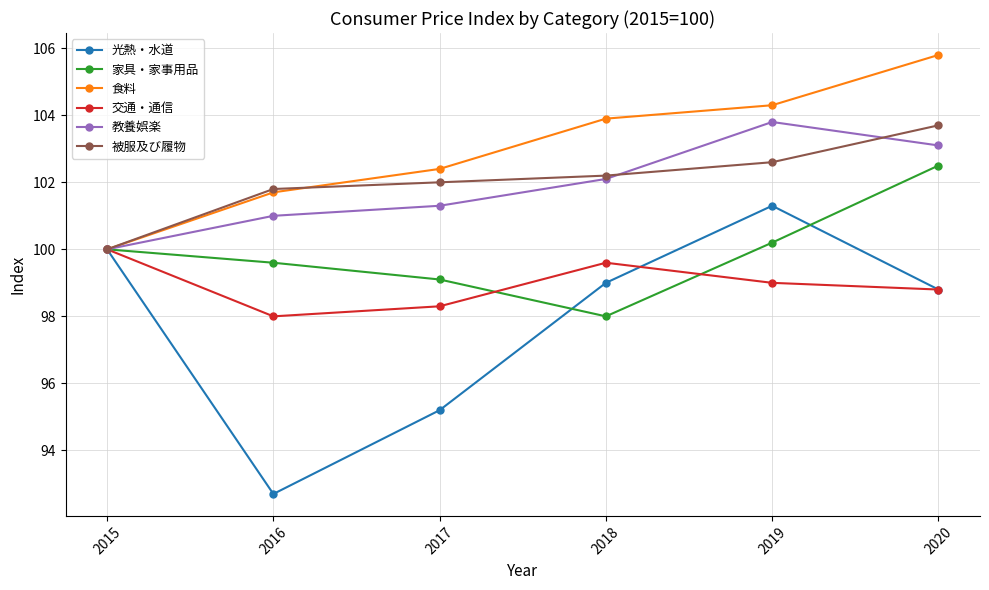

Reading left to right, transcribe all the data shown in this chart.

光熱・水道: 100.0	92.7	95.2	99.0	101.3	98.8
家具・家事用品: 100.0	99.6	99.1	98.0	100.2	102.5
食料: 100.0	101.7	102.4	103.9	104.3	105.8
交通・通信: 100.0	98.0	98.3	99.6	99.0	98.8
教養娯楽: 100.0	101.0	101.3	102.1	103.8	103.1
被服及び履物: 100.0	101.8	102.0	102.2	102.6	103.7